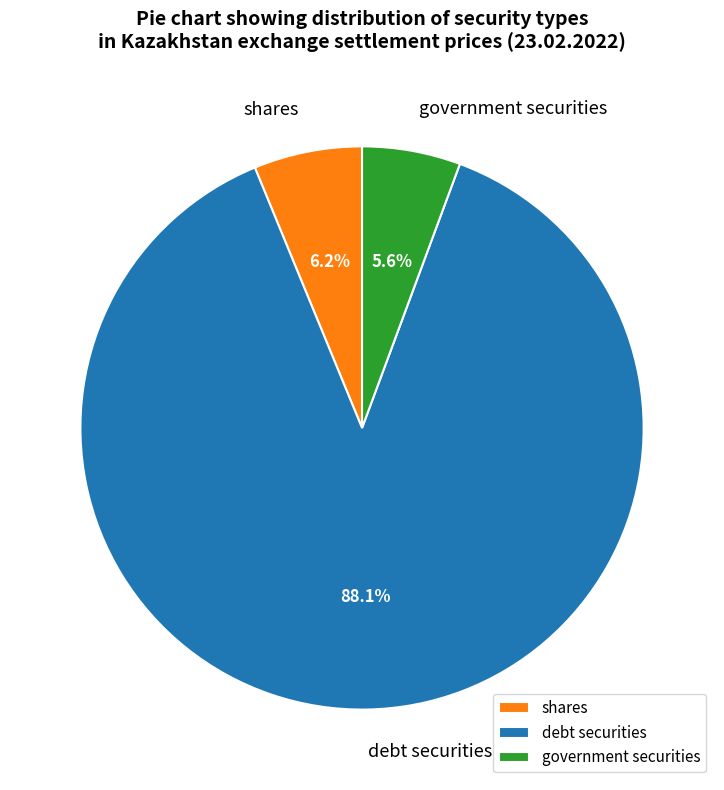

The debt securities slice represents 82% of the pie. True or false?

False